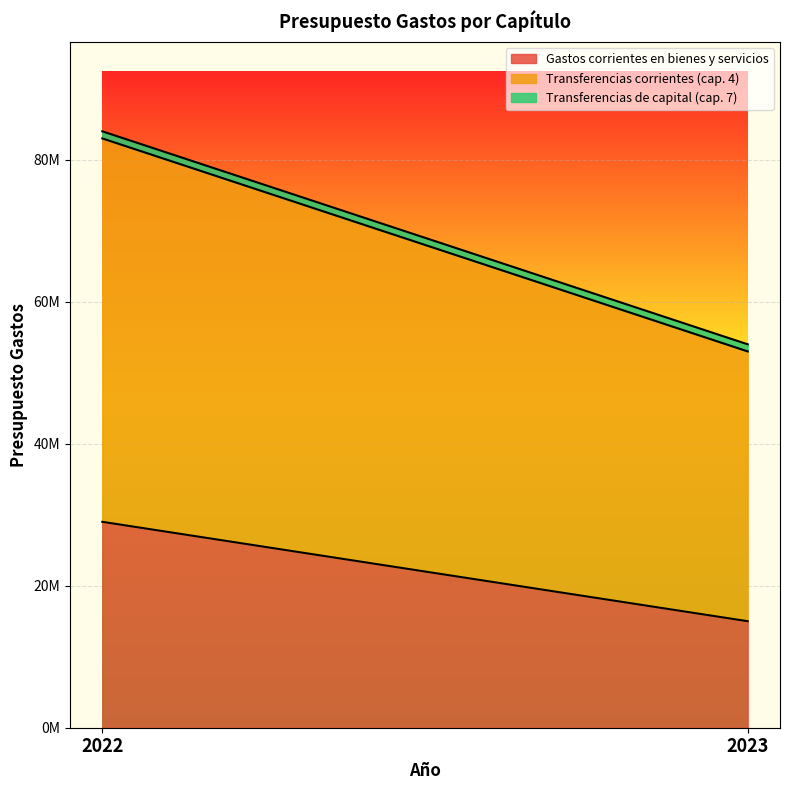

What is the sum of all Gastos corrientes en bienes y servicios values?

44000000